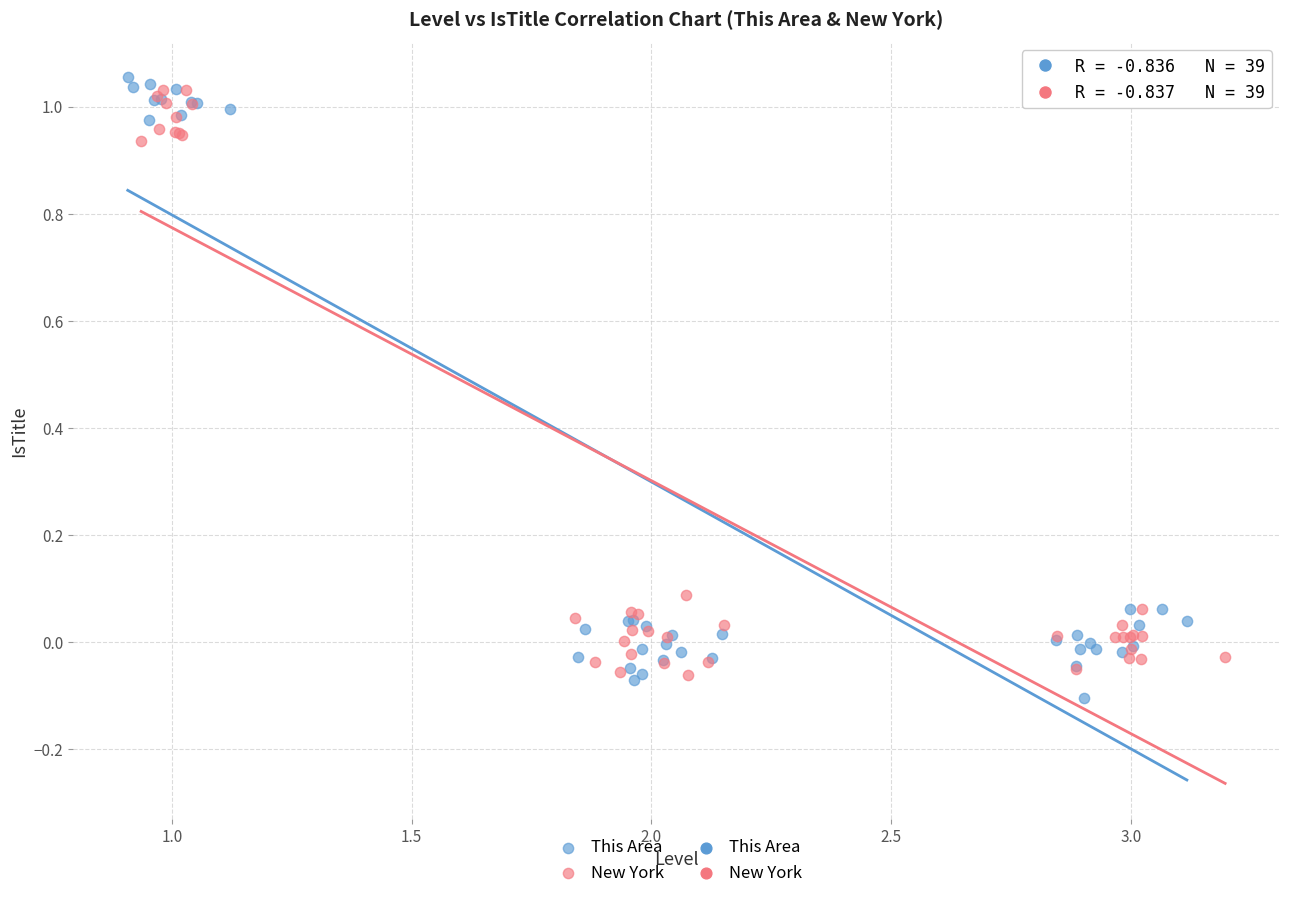

Which series has the widest spread of Y values?

This Area